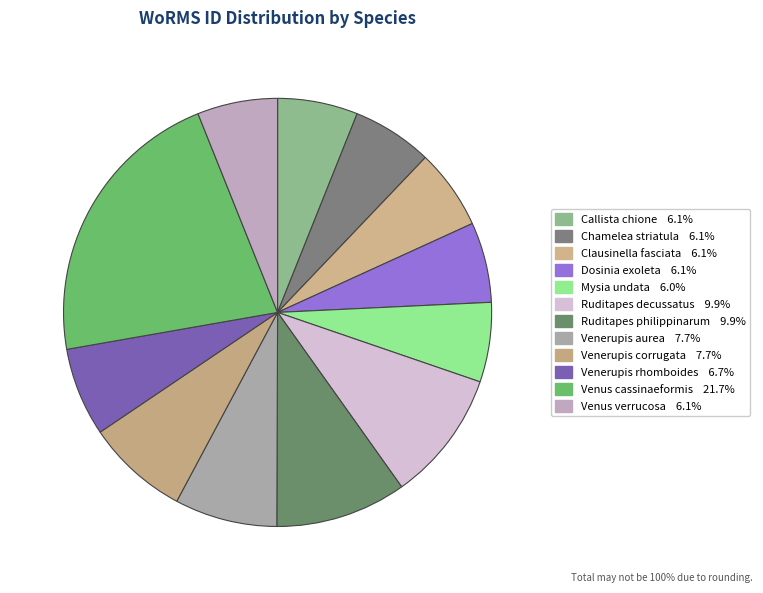

How many slices are in this pie chart?

12